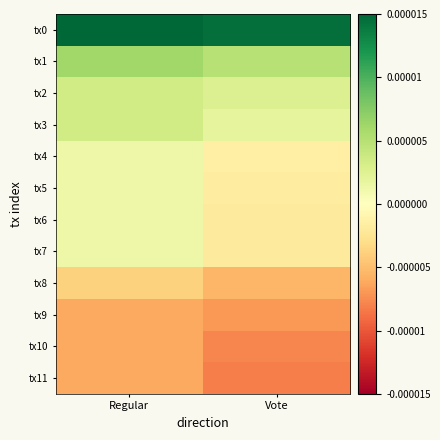

Which has a higher value, Regular or Vote?

Regular